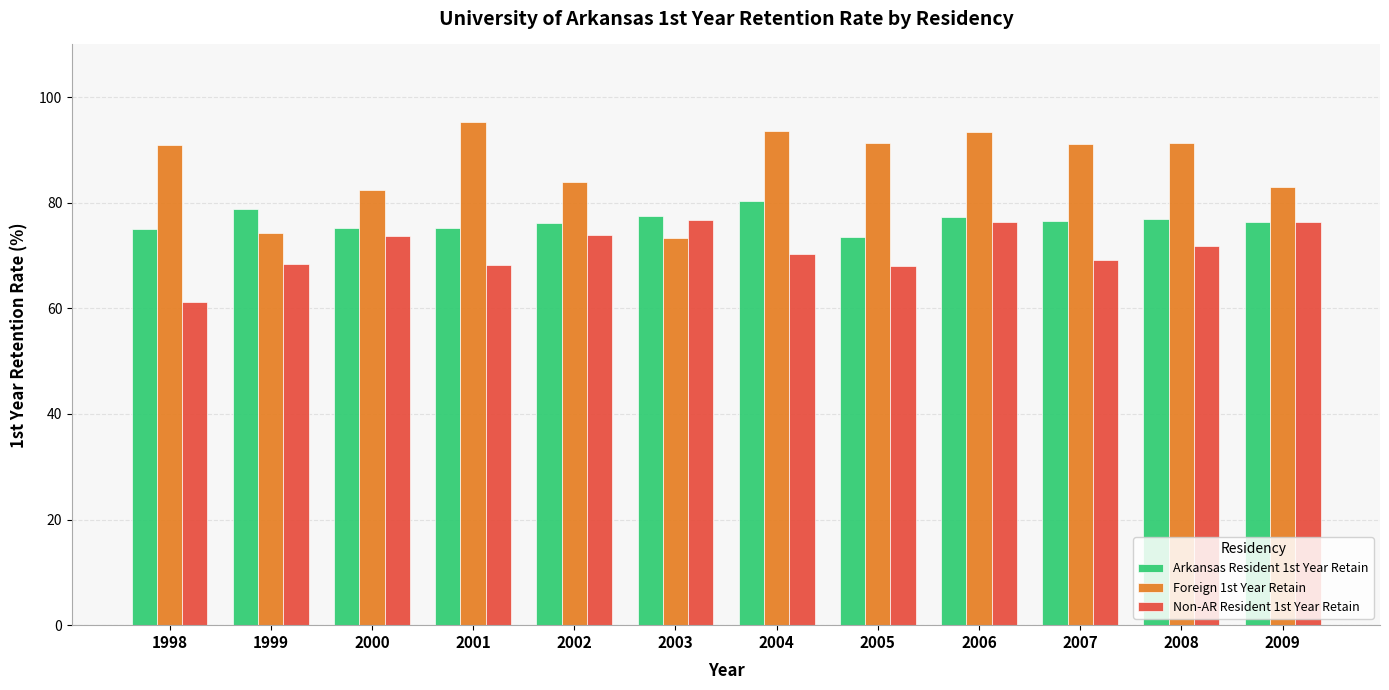

What is the sum of all Arkansas Resident 1st Year Retain values?

918.7